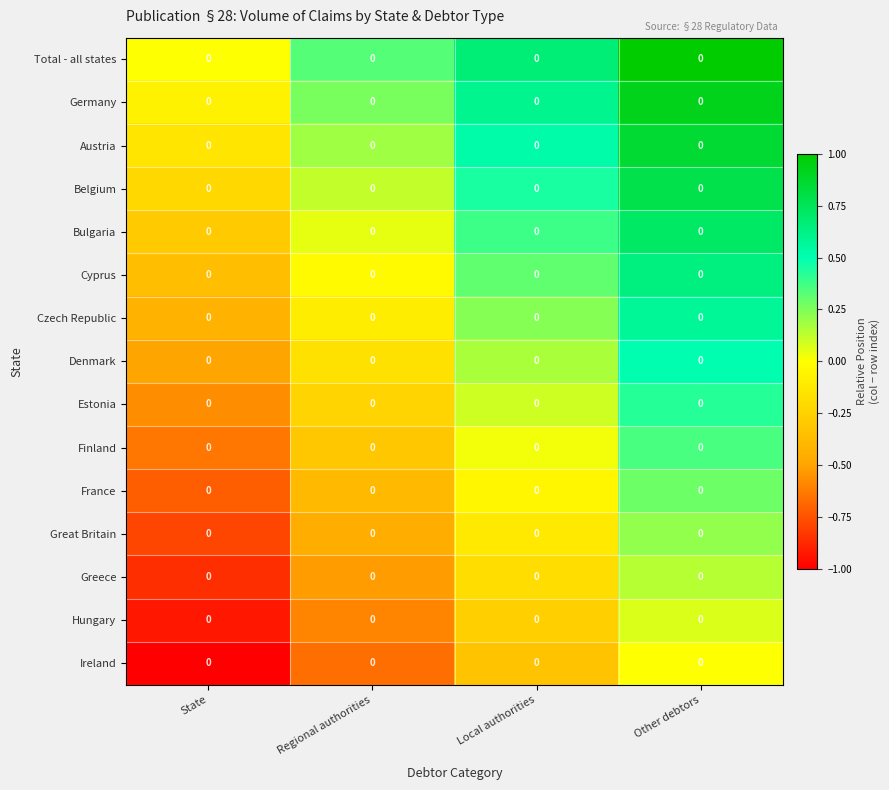

What is the maximum value shown in the chart?

1.0